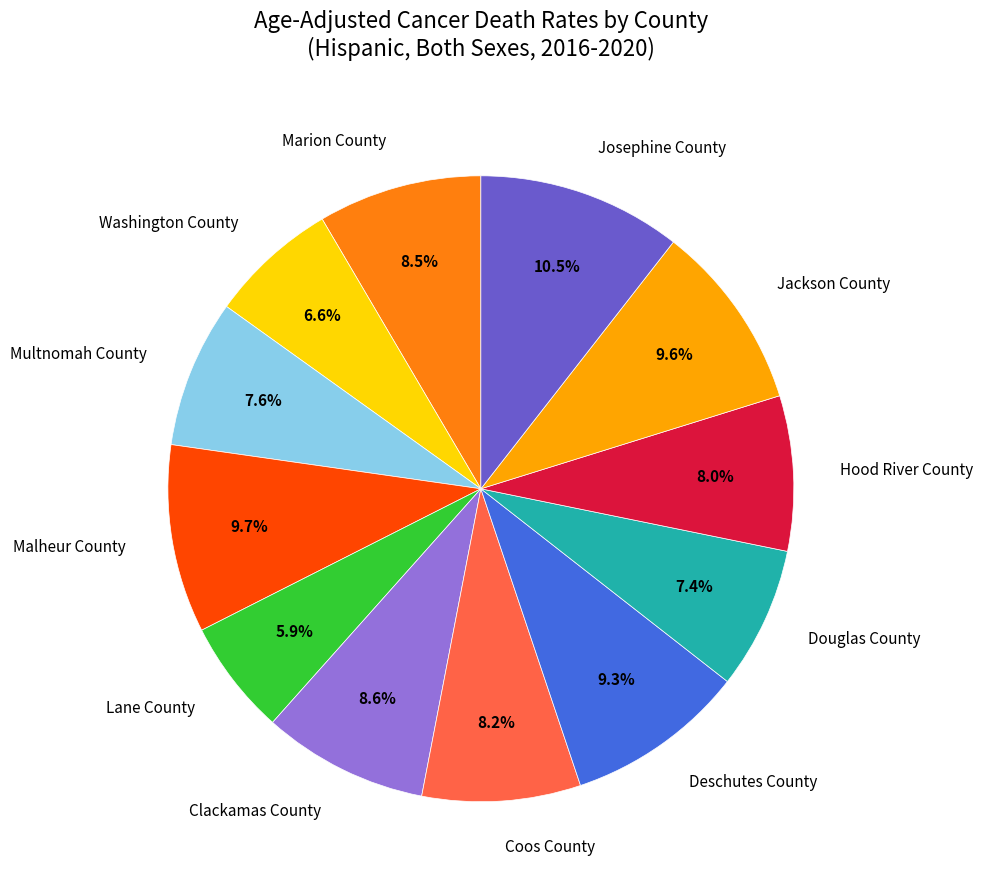

What percentage is NOT represented by Marion County?

91.5%